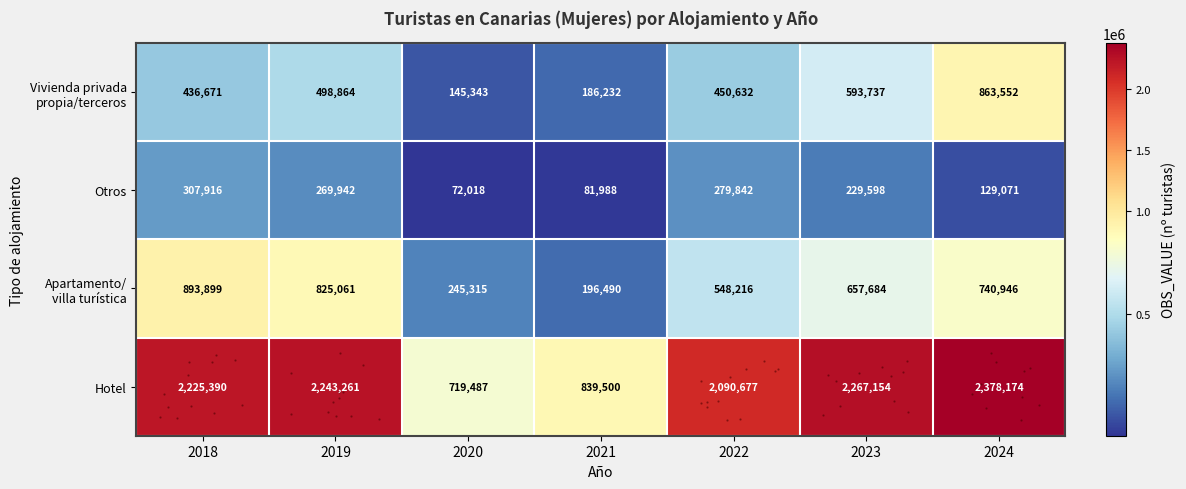

Which label corresponds to the largest value in the chart?

2024